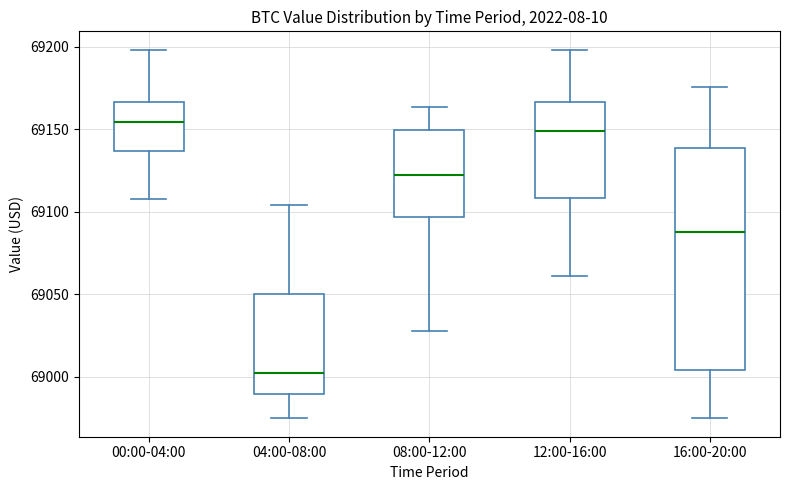

Which box has the lowest median line?

04:00-08:00